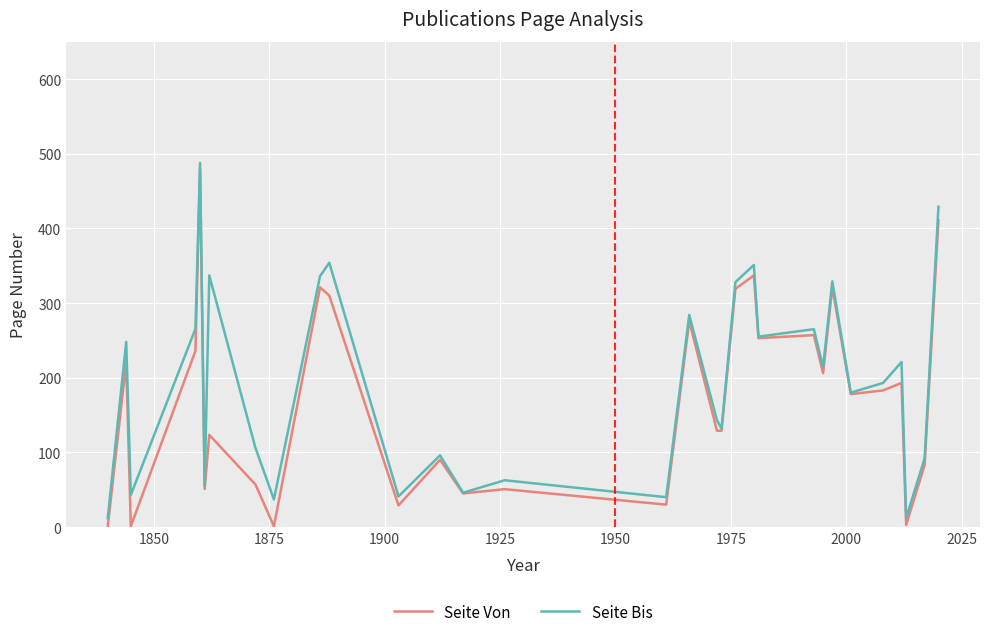

How many lines are shown in the chart?

2